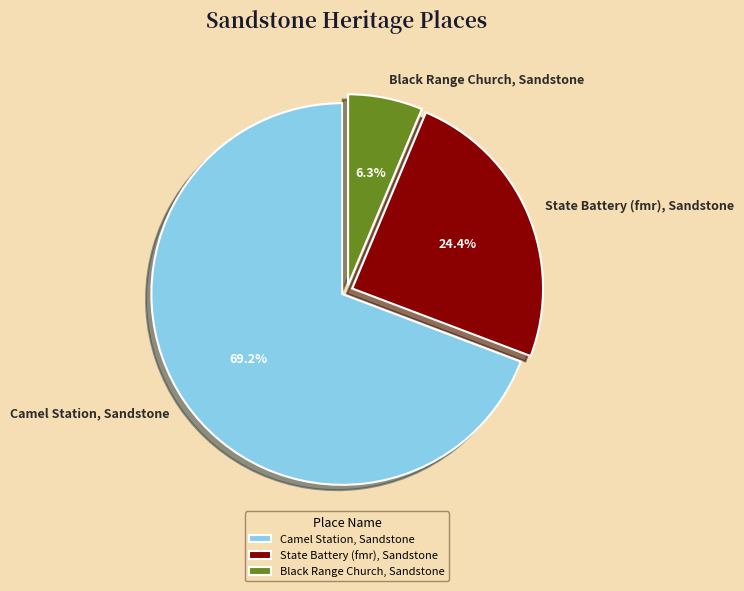

Which category has the smallest portion of the pie?

Black Range Church, Sandstone